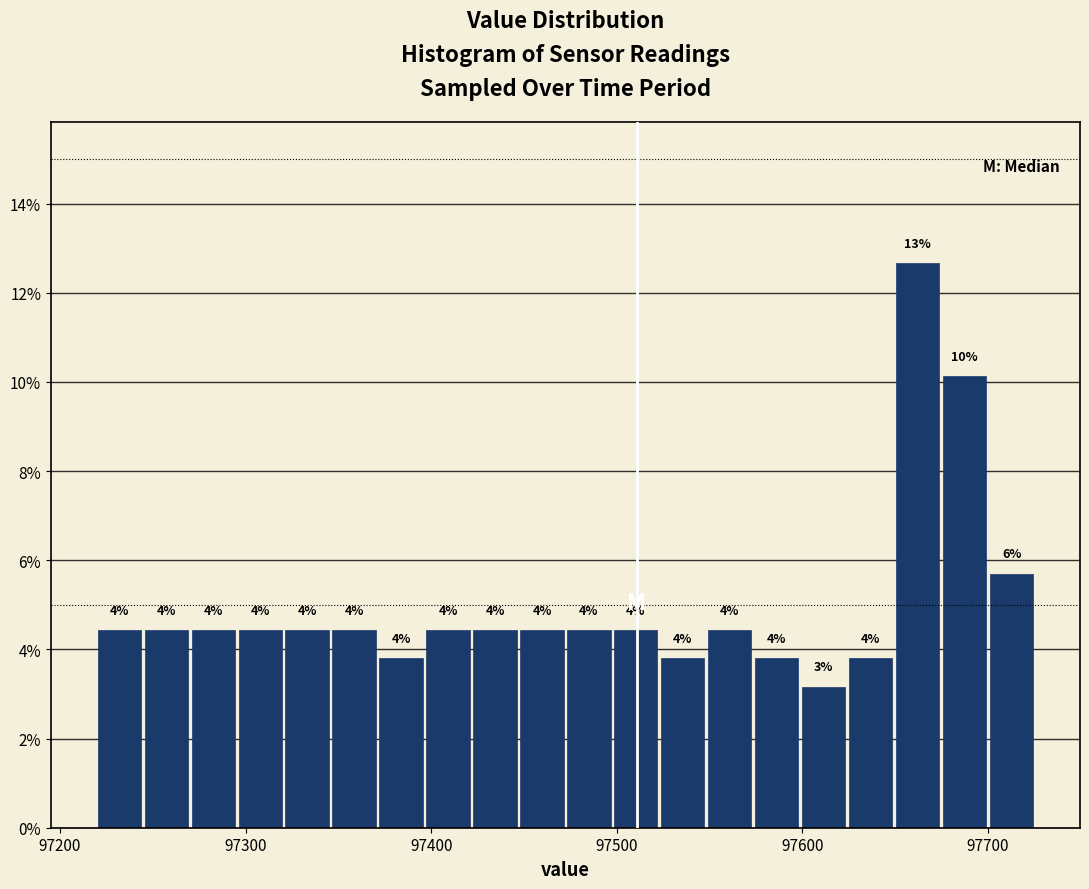

Around what value on the x-axis is the tallest bar? Give the approximate position of its centre, as read against the axis.

97660